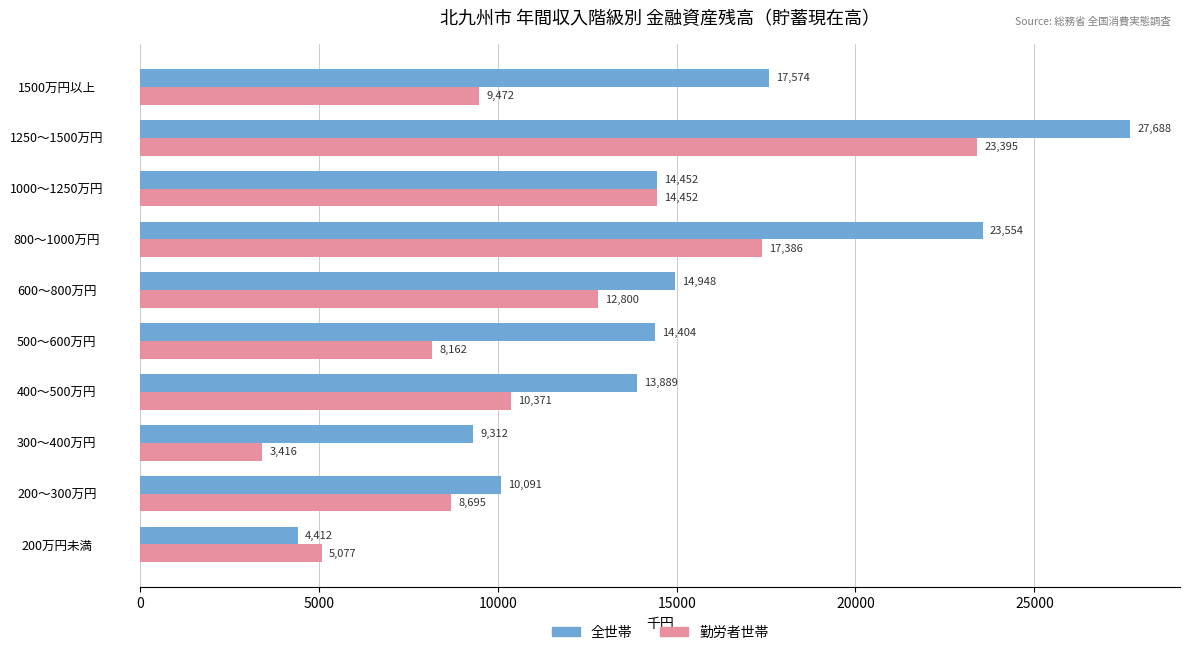

What is the lowest value of the 全世帯 series?

4412